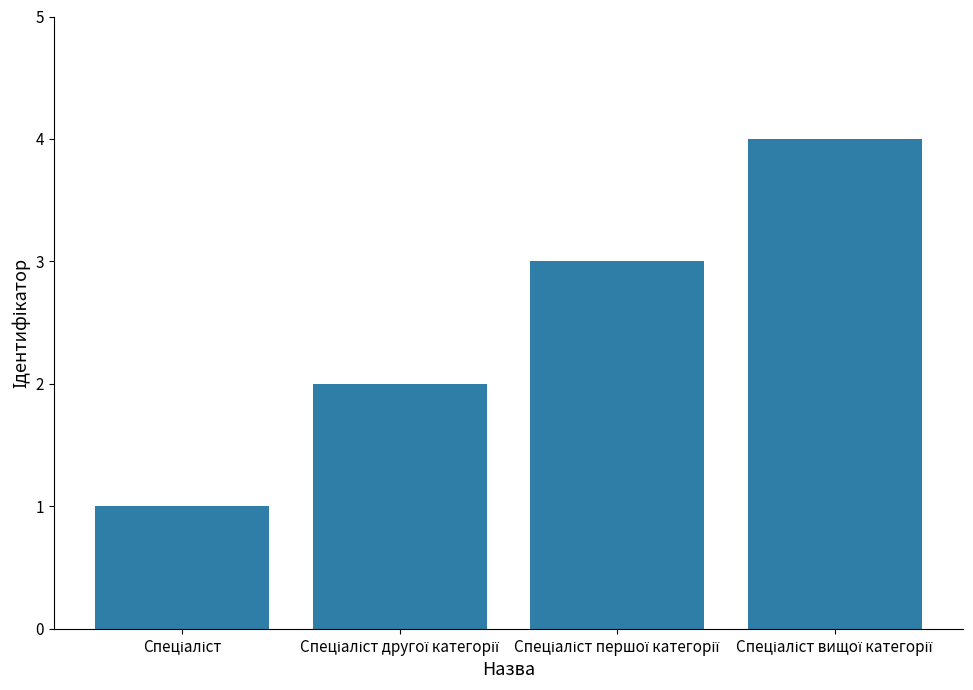

Reading right to left, what are all the values shown in this chart?

4	3	2	1